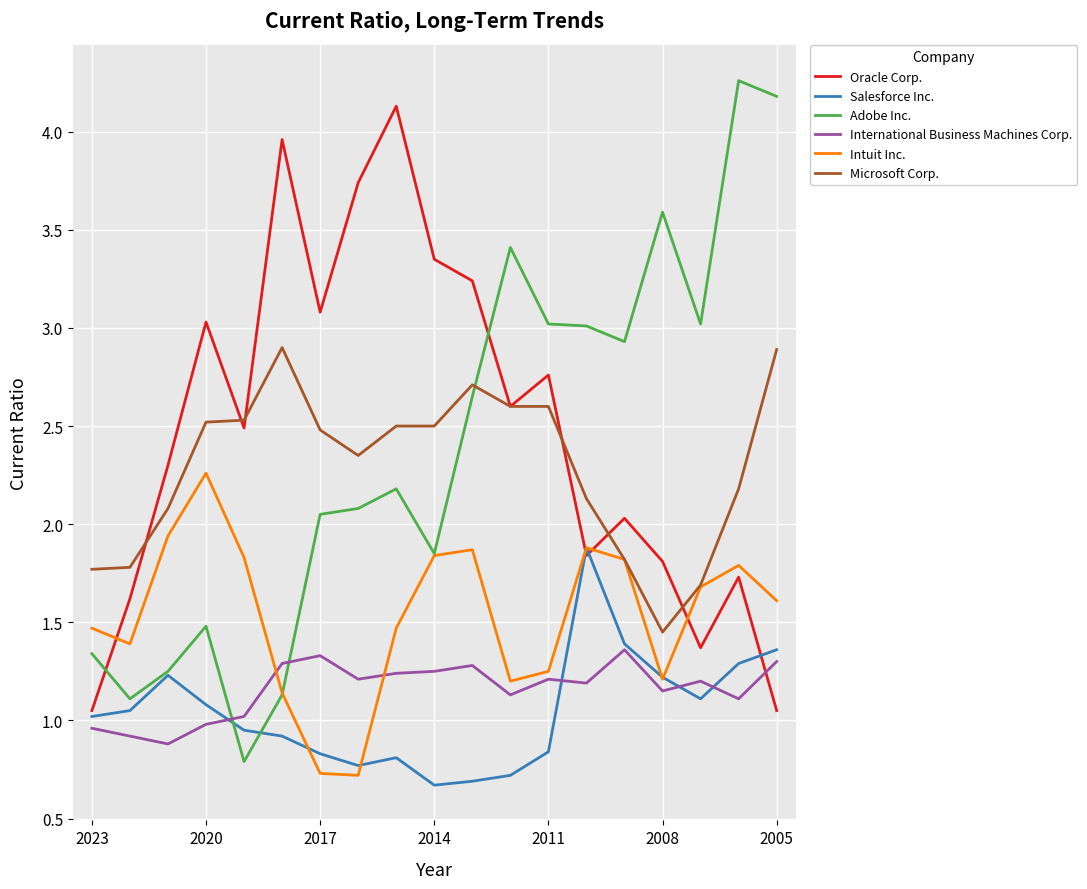

True or false: Adobe Inc. and International Business Machines Corp. intersect in this chart.

True